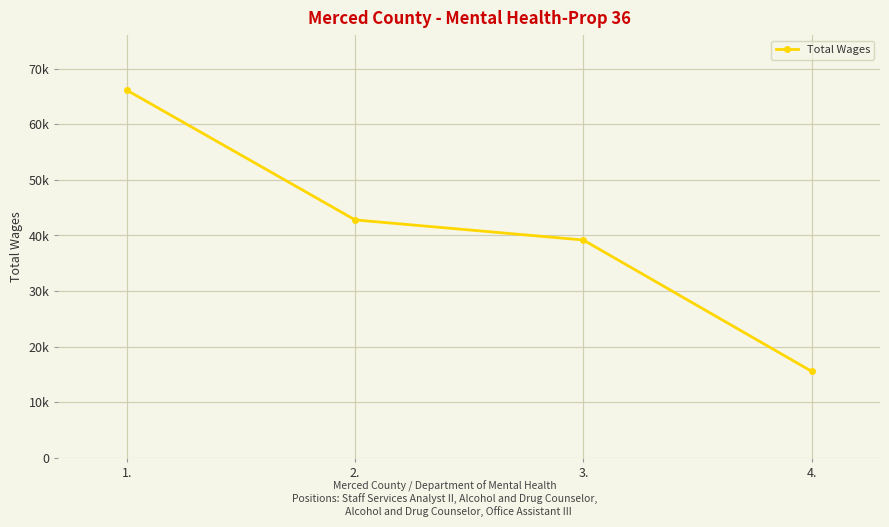

Does the chart have visible grid lines?

Yes